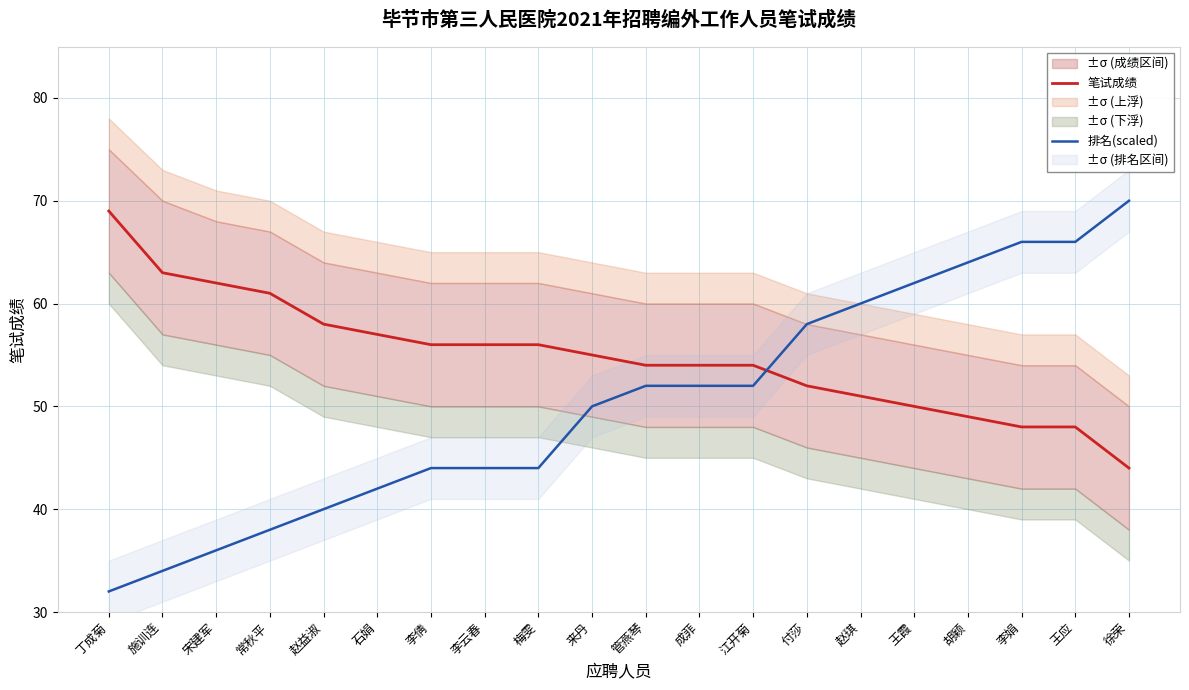

What are all the series names shown in the legend?

笔试成绩, 排名(scaled)